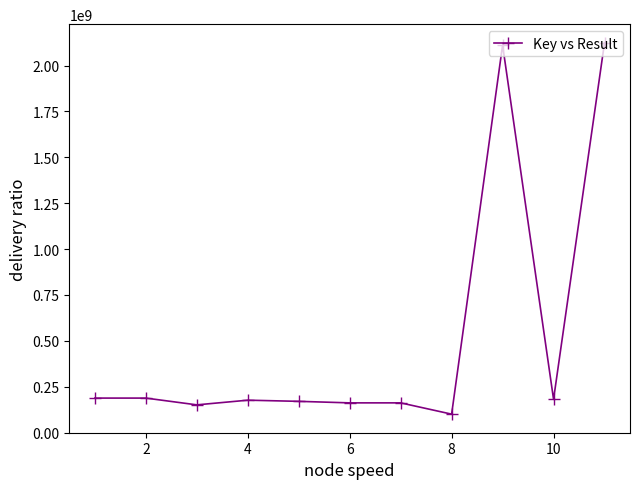

What is the average value?

519688907